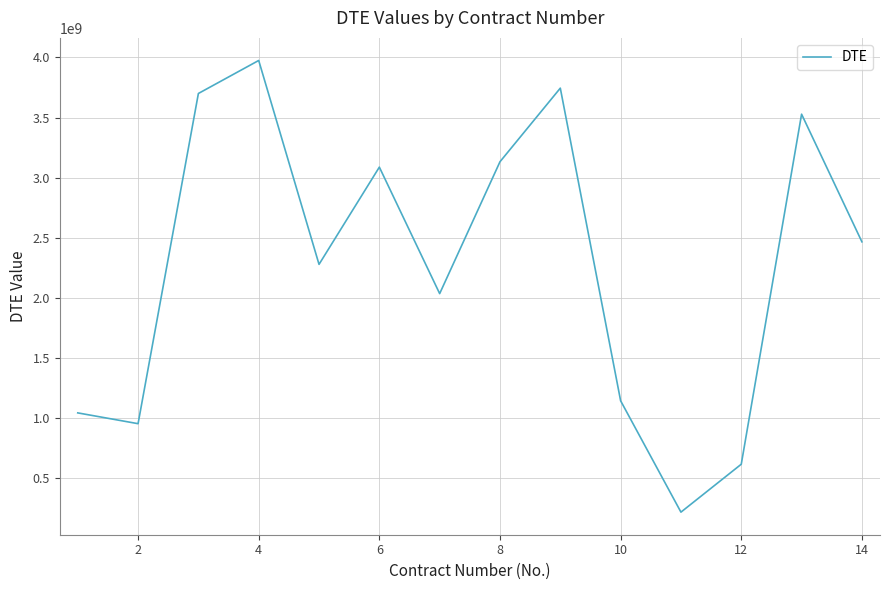

What is the difference between the maximum and minimum values?

3757373635